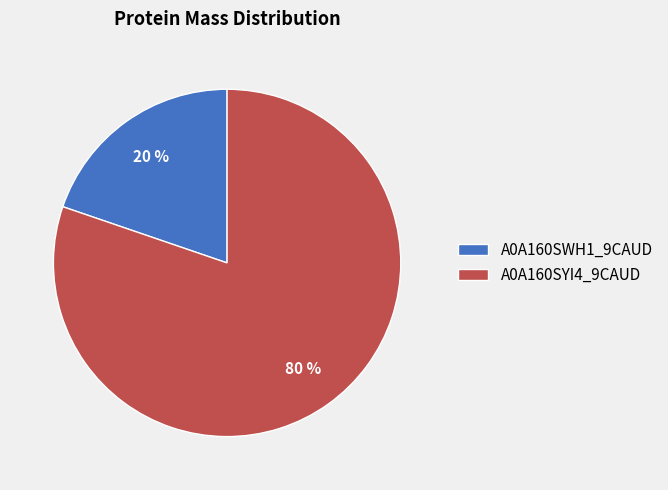

To the nearest percent, what portion does A0A160SYI4_9CAUD represent?

80%